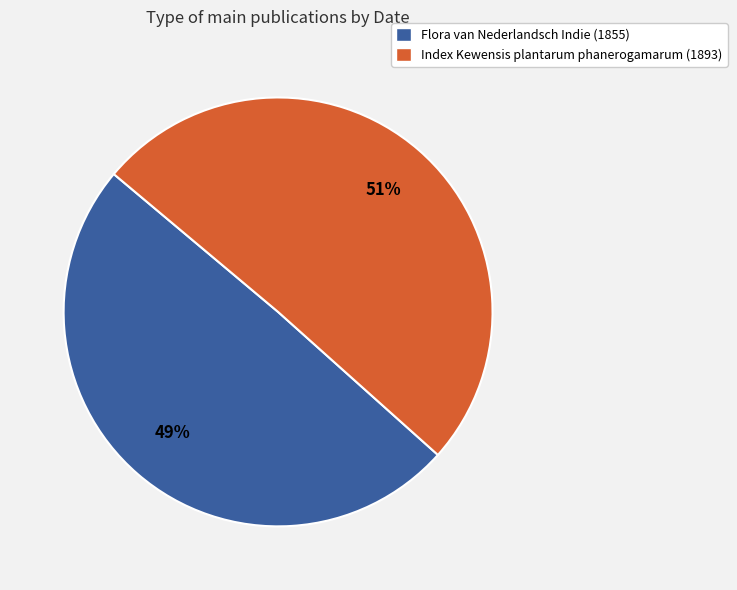

To the nearest percent, what is the combined percentage of Index Kewensis plantarum phanerogamarum (1893) and Flora van Nederlandsch Indie (1855)?

100%